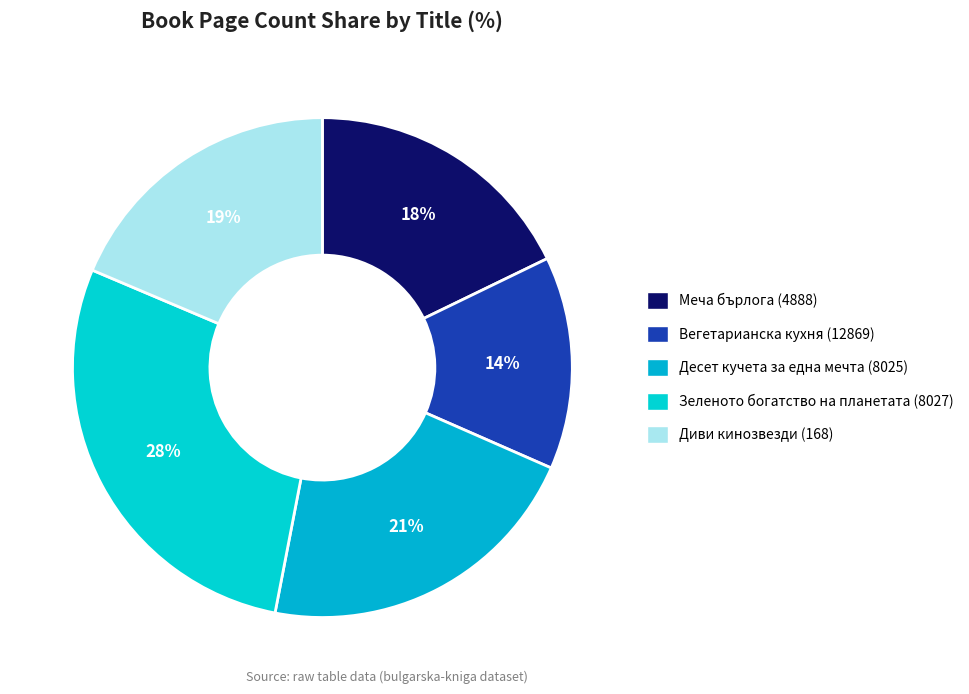

Is it true that Десет кучета за една мечта (8025) is 7% of the pie?

False